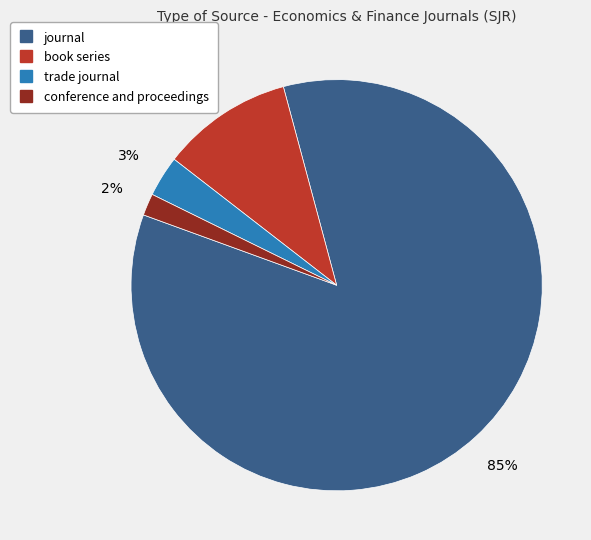

Which category has the biggest portion of the pie?

journal